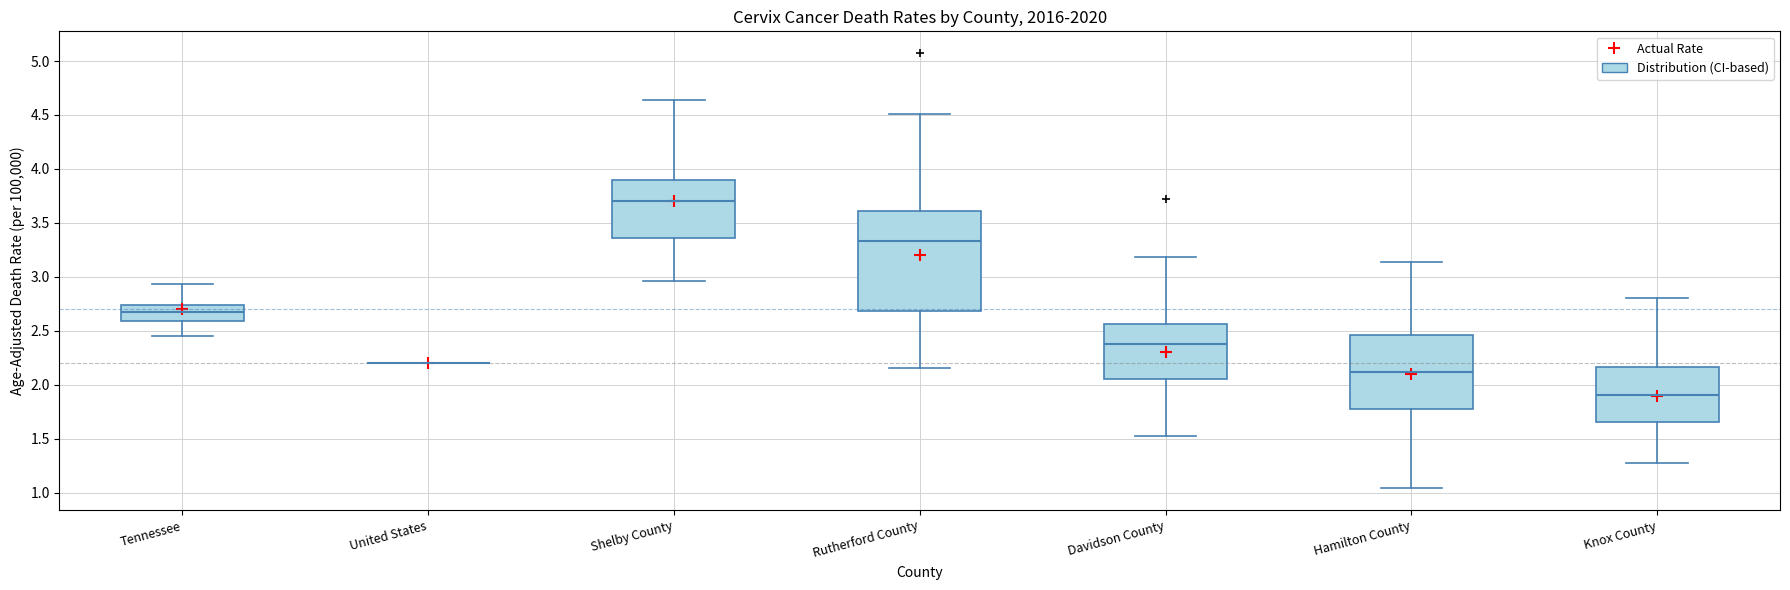

Reading left to right, read every box against the y-axis: the position of its median line, the range the box covers, and the ends of its whiskers. The values are not printed on the chart, so give them approximately, as read against the axis.

Tennessee: median 2.65, box 2.60 to 2.75, whiskers 2.45 to 2.95
United States: box collapsed to a line at 2.20, whiskers 2.20 to 2.20
Shelby County: median 3.70, box 3.35 to 3.90, whiskers 2.95 to 4.65
Rutherford County: median 3.35, box 2.70 to 3.60, whiskers 2.15 to 4.50
Davidson County: median 2.40, box 2.05 to 2.55, whiskers 1.55 to 3.20
Hamilton County: median 2.10, box 1.75 to 2.45, whiskers 1.05 to 3.15
Knox County: median 1.90, box 1.65 to 2.15, whiskers 1.25 to 2.80